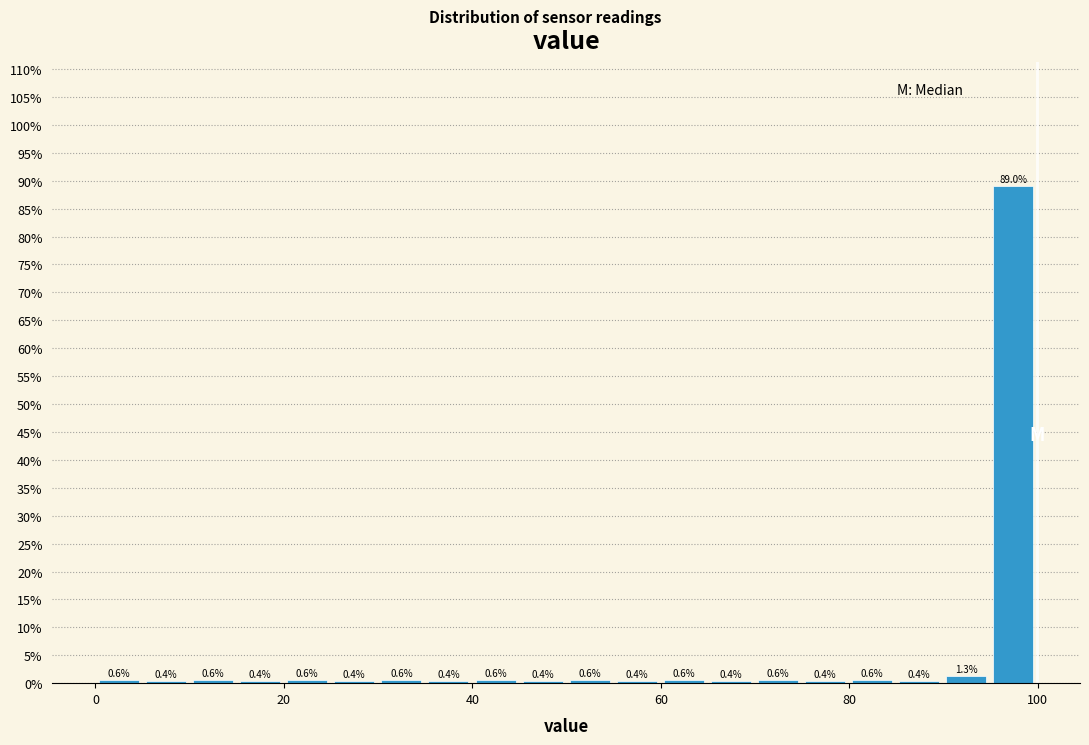

Read against the x-axis, roughly where is the centre of the tallest bar?

98